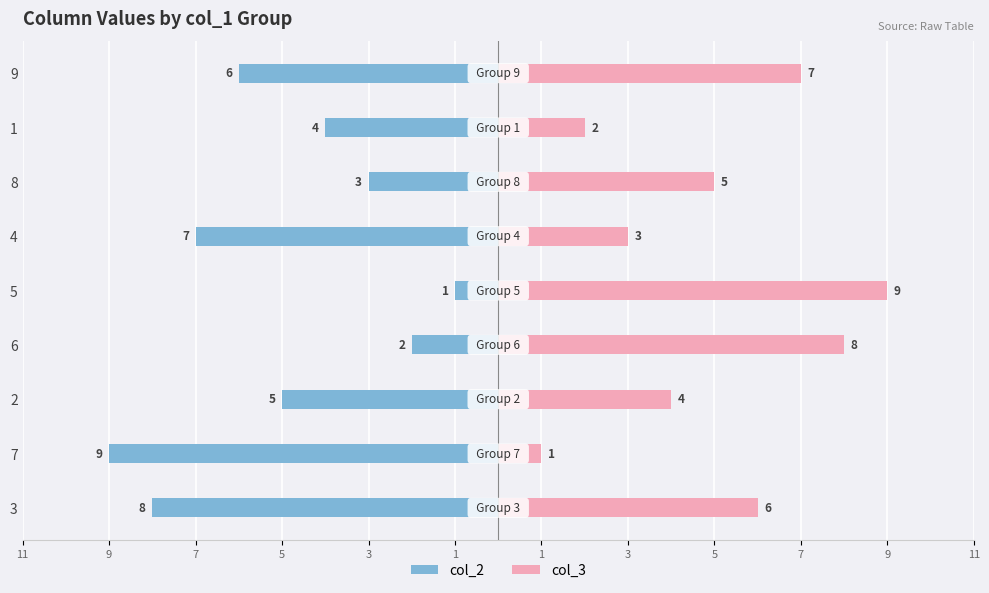

What is the label of the 4th bar from the right?

4